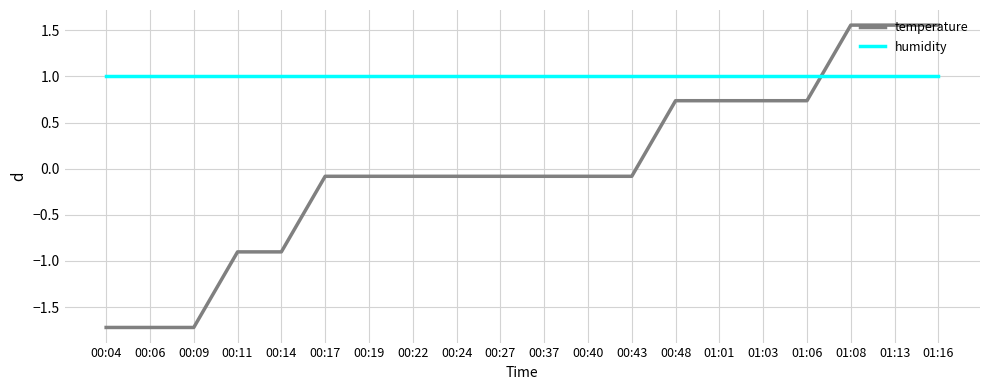

What is the total value across all series at 00:19?

0.9